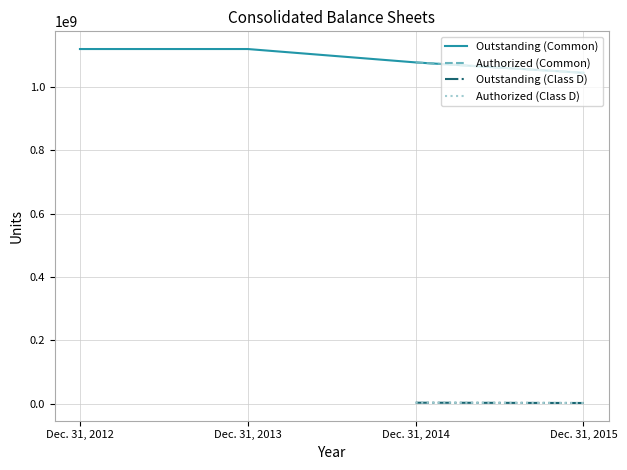

What is the difference between the highest and lowest values at Dec. 31, 2014?

1074453798.0